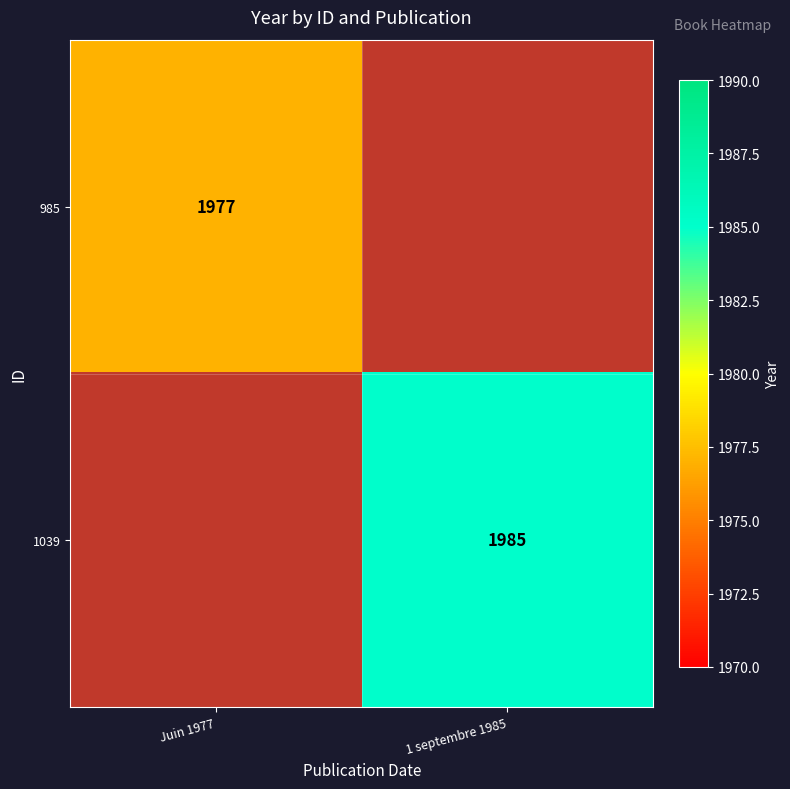

The value of 985 at Juin 1977 is 1977. True or false?

True